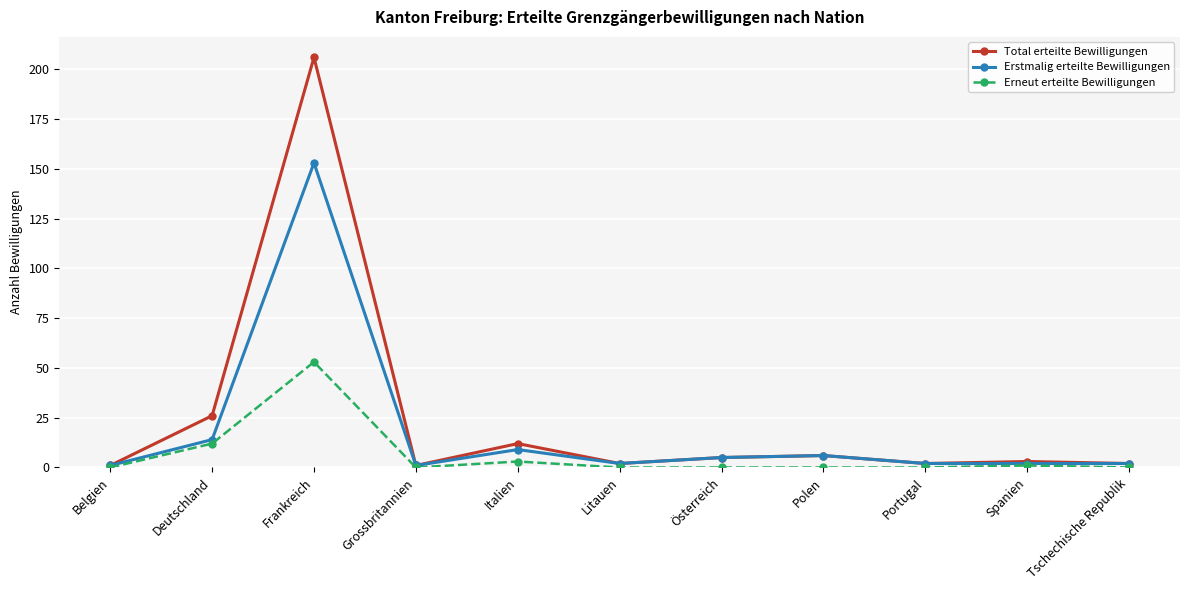

Reading right to left, transcribe all the data shown in this chart.

Total erteilte Bewilligungen: 2	3	2	6	5	2	12	1	206	26	1
Erstmalig erteilte Bewilligungen: 2	2	2	6	5	2	9	1	153	14	1
Erneut erteilte Bewilligungen: 0	1	0	0	0	0	3	0	53	12	0